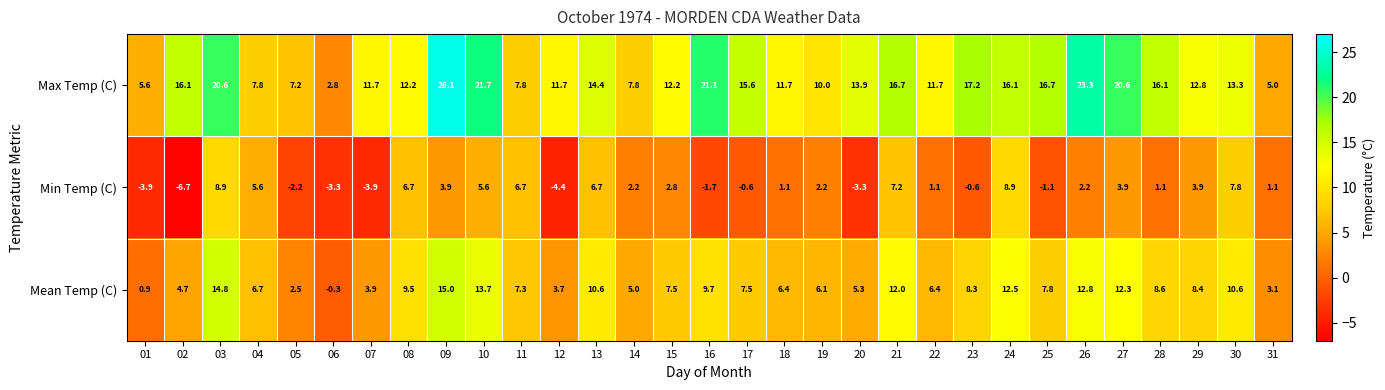

List the series in order of their peak value, highest first.

Max Temp (C), Mean Temp (C), Min Temp (C)